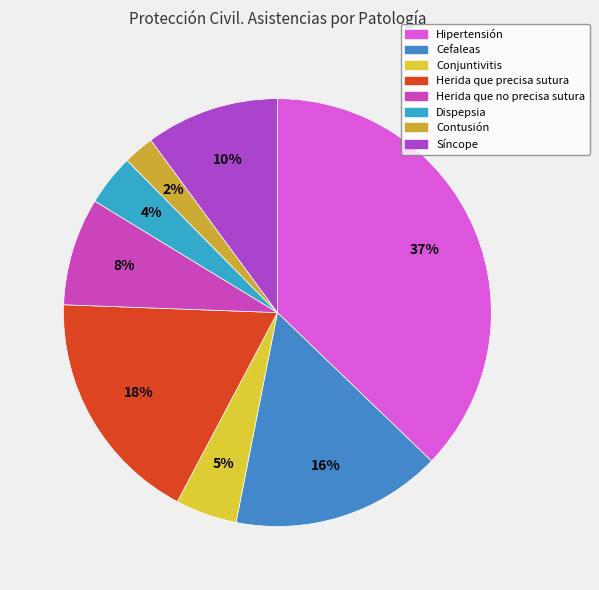

Is Herida que precisa sutura the majority of the pie?

No